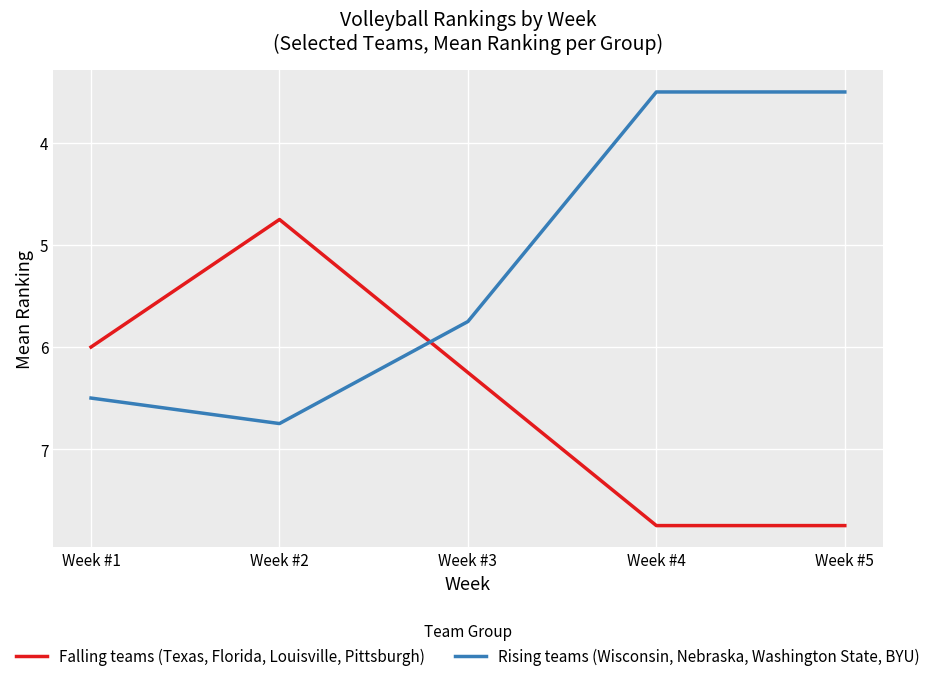

Which series has the largest range (max minus min)?

Rising teams (Wisconsin, Nebraska, Washington State, BYU)